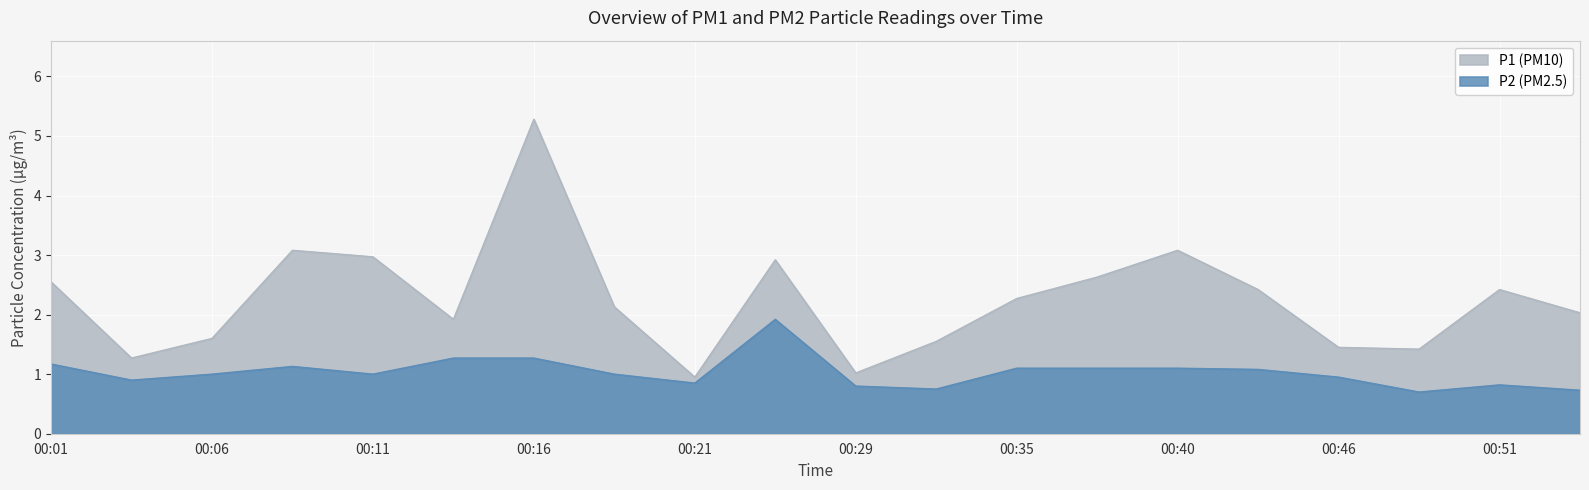

Reading right to left, transcribe all the data shown in this chart.

P1: 2.0	2.4	1.4	1.4	2.4	3.1	2.6	2.3	1.6	1.0	2.9	0.9	2.1	5.3	1.9	3.0	3.1	1.6	1.3	2.5
P2: 0.7	0.8	0.7	0.9	1.1	1.1	1.1	1.1	0.8	0.8	1.9	0.8	1.0	1.3	1.3	1.0	1.1	1.0	0.9	1.2